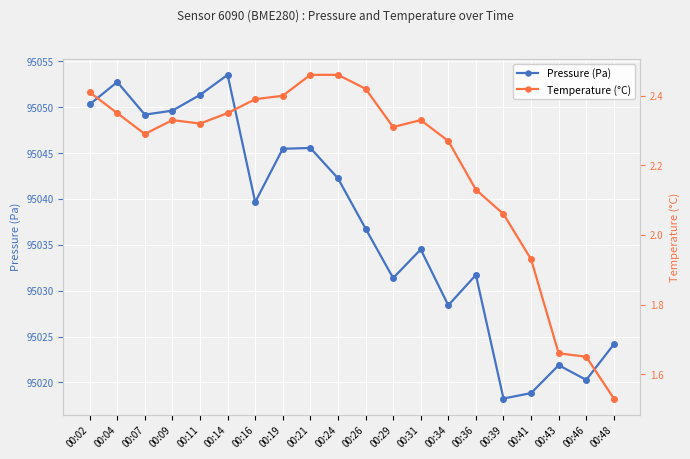

How many data points in Temperature (°C) are above 2?

16